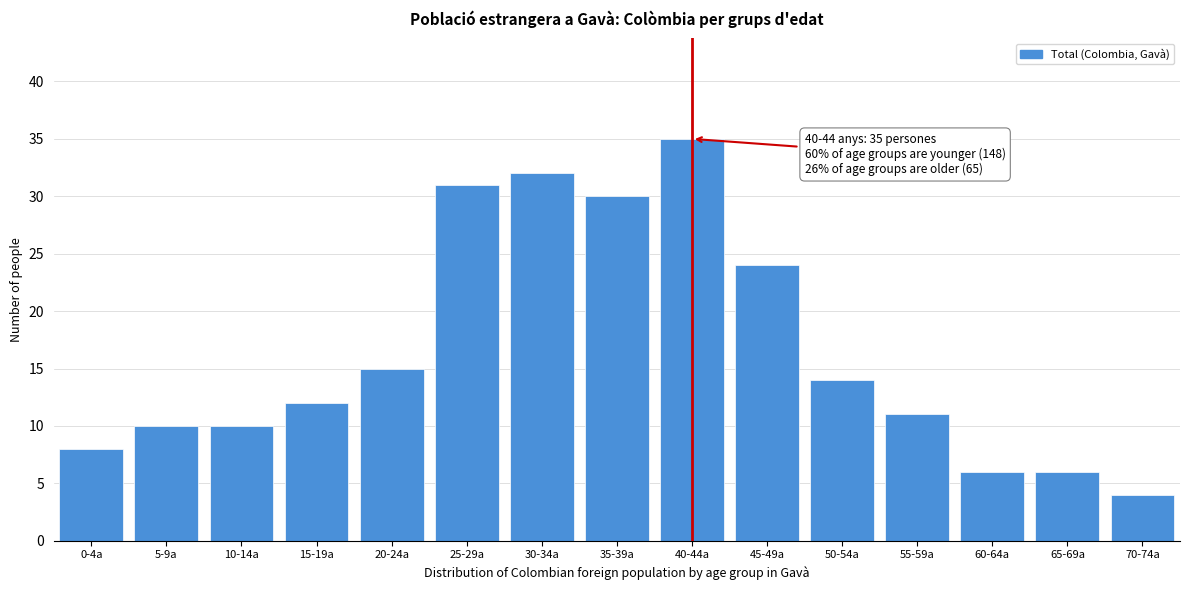

Reading left to right, extract all data points from this chart.

8	10	10	12	15	31	32	30	35	24	14	11	6	6	4